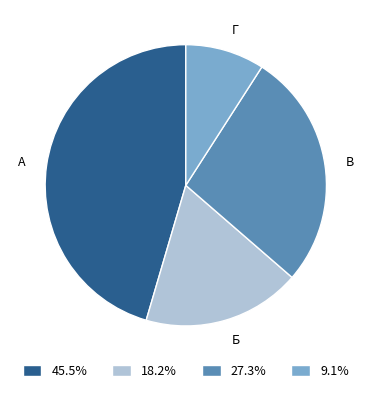

True or false: В accounts for 42% of the total.

False